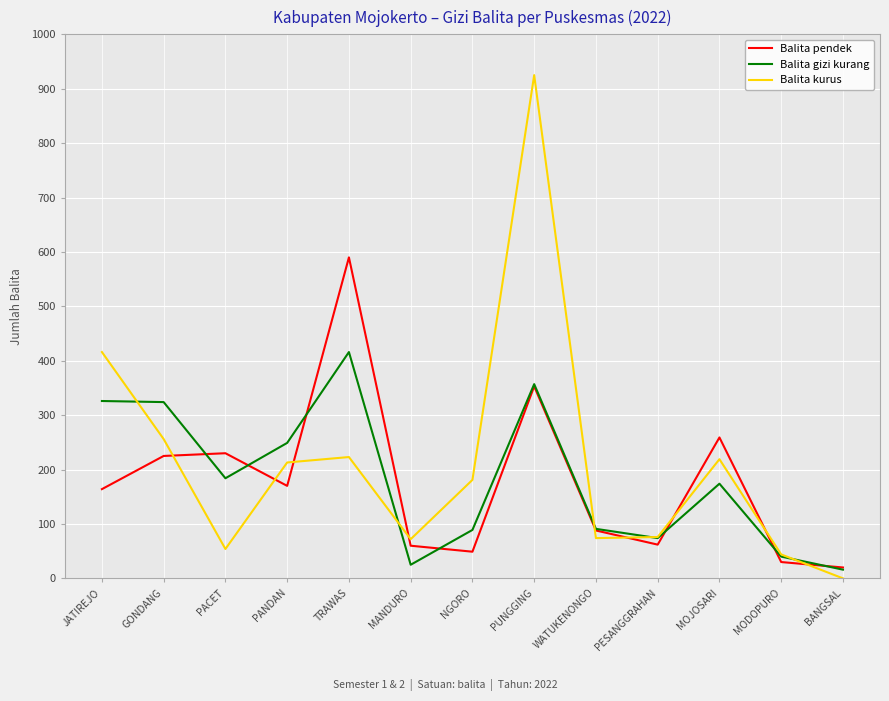

In Balita kurus, how many points are higher than both neighbors (excluding endpoints)?

3